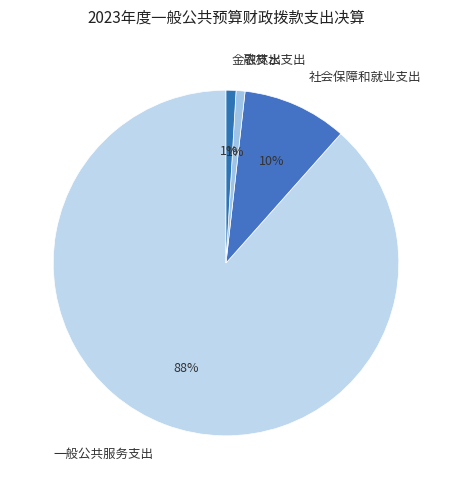

How many slices are in this pie chart?

4